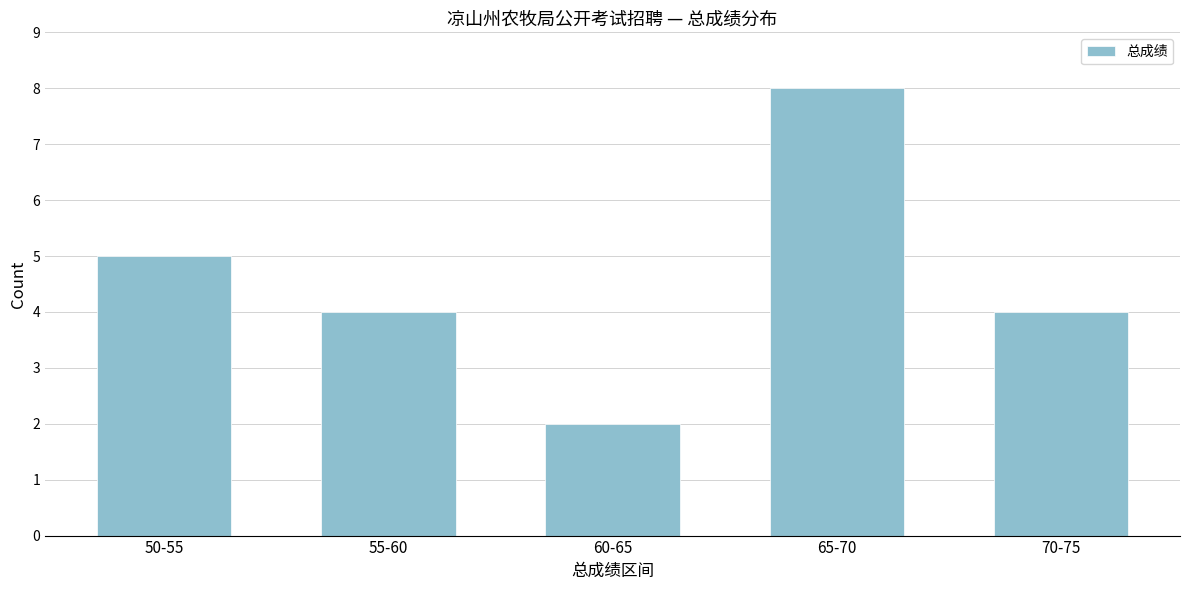

Reading left to right, what are all the values shown in this chart?

5	4	2	8	4